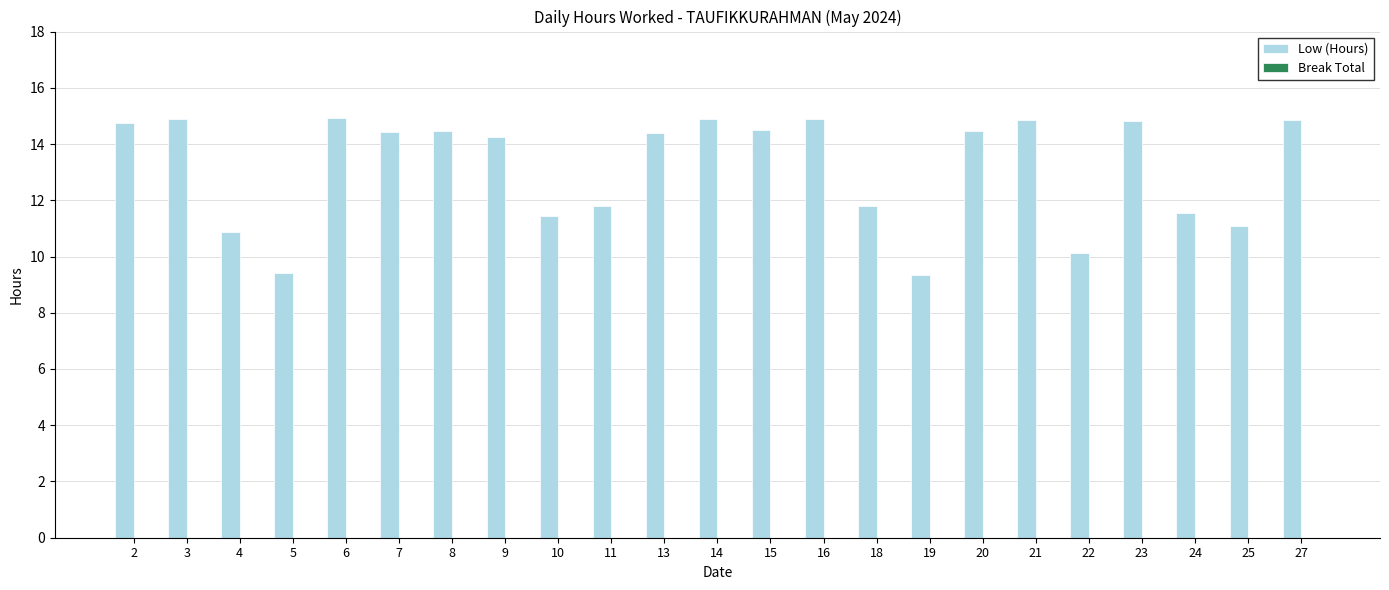

What is the sum of the values at 24 and 2?

26.3